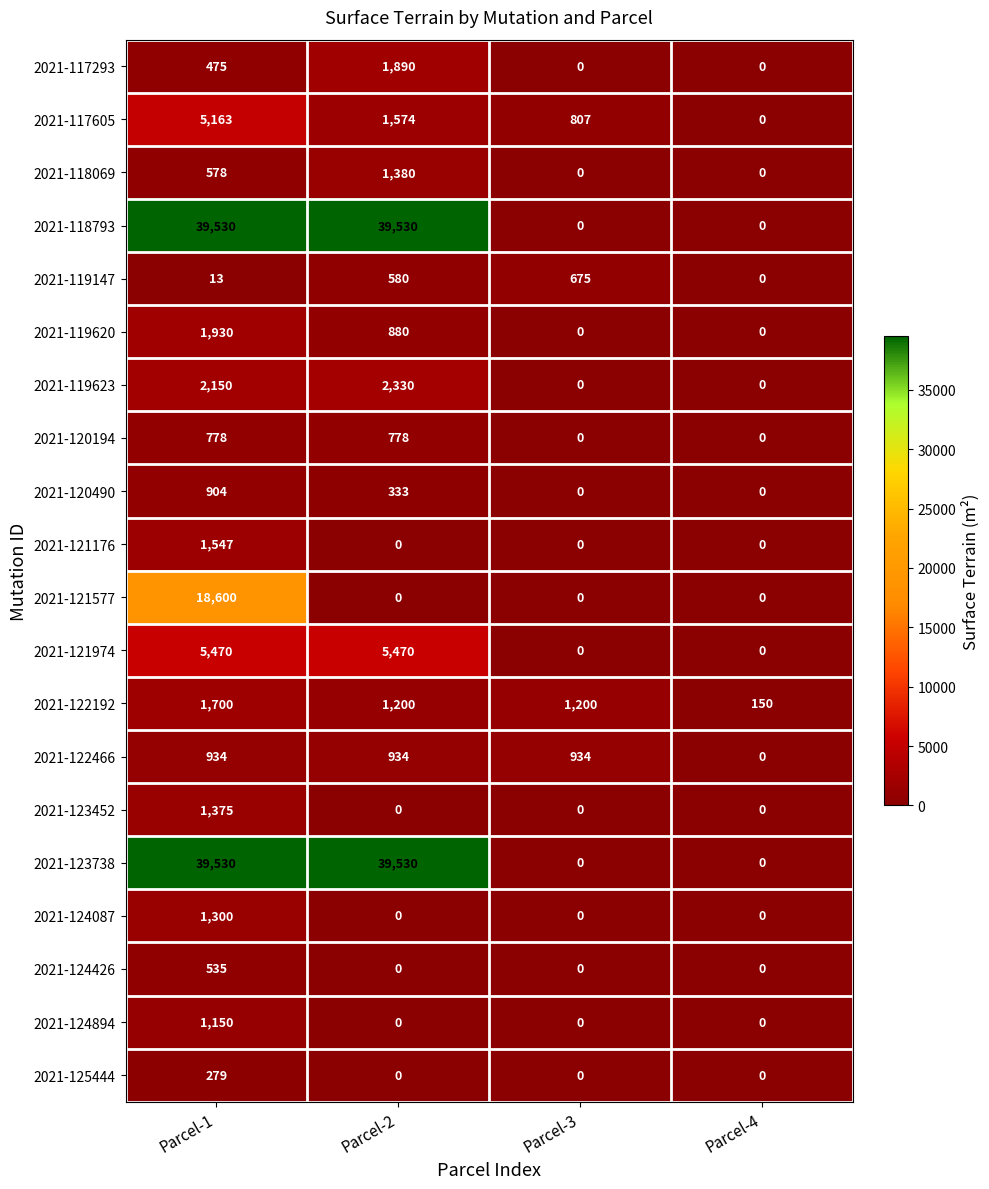

Is it true that 2021-121577 equals -7793 at Parcel-4?

False